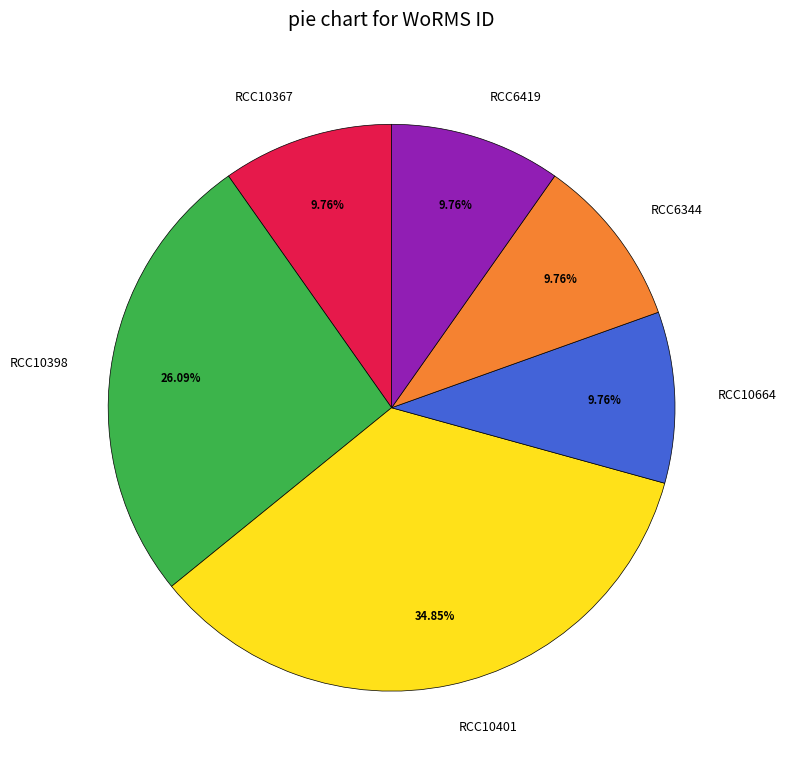

Combined, what portion of the pie is RCC6344 and RCC10367?

19.5%